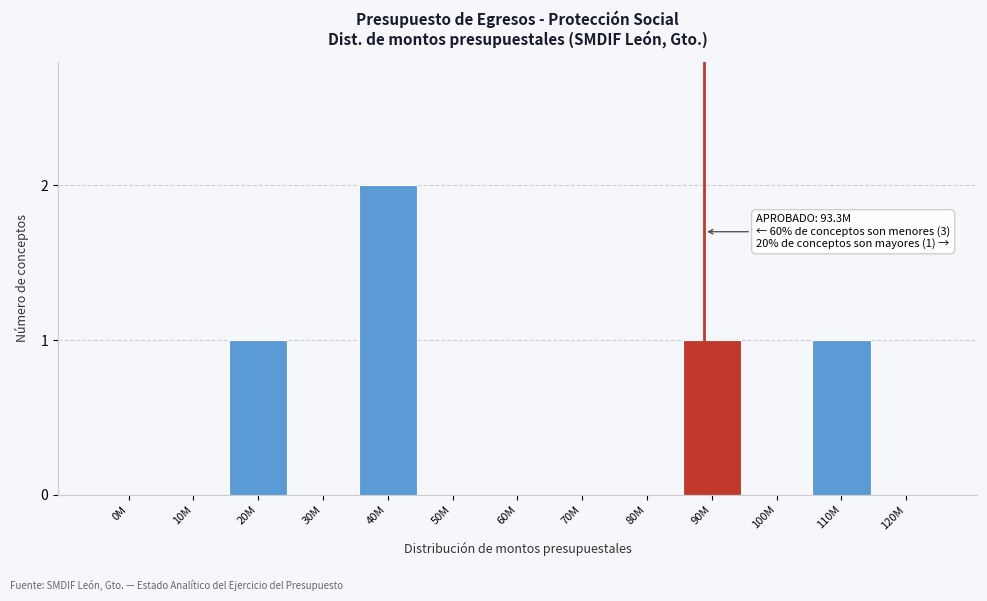

Reading right to left, list all the values displayed in this chart.

120M=0	110M=1	100M=0	90M=1	80M=0	70M=0	60M=0	50M=0	40M=2	30M=0	20M=1	10M=0	0M=0